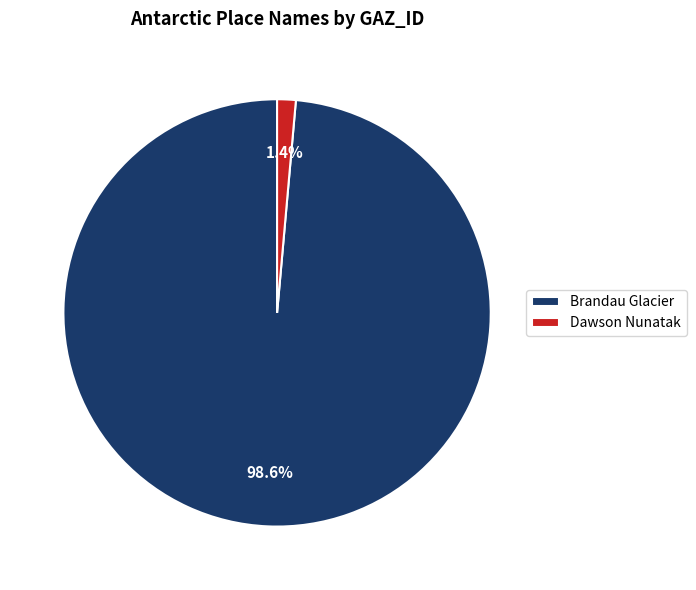

To the nearest percent, what is the combined percentage of Brandau Glacier and Dawson Nunatak?

100%